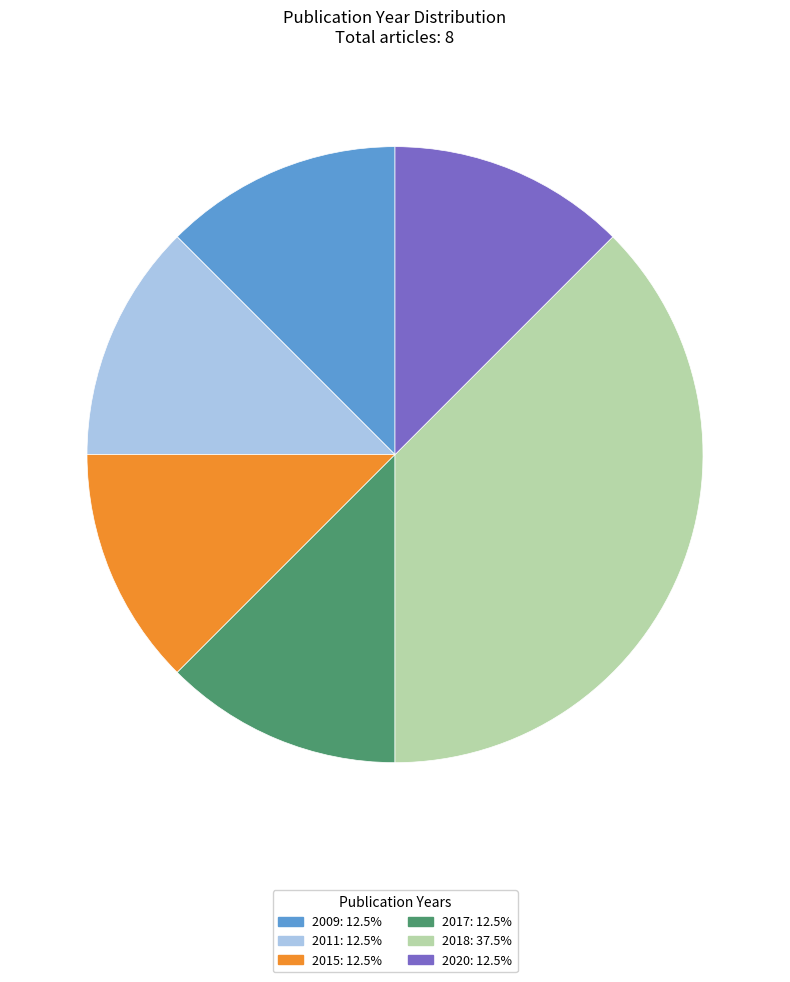

What is the ratio of the value at 2017: 12.5% to the value at 2015: 12.5%?

1.0